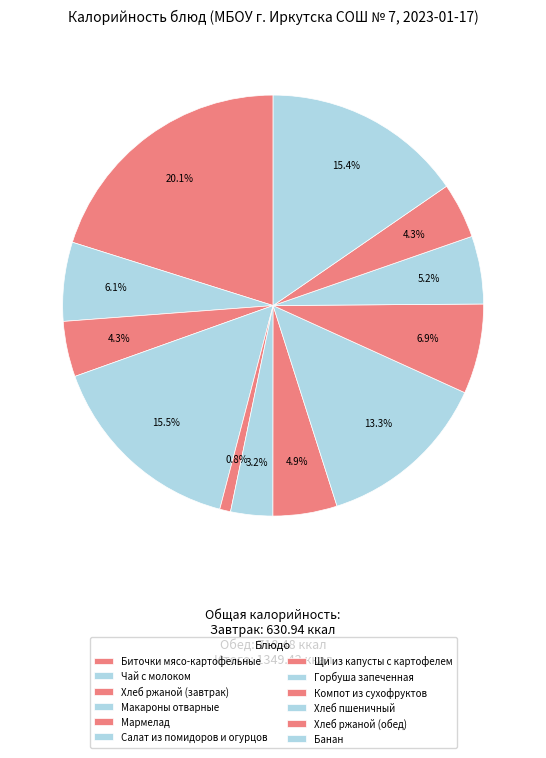

How many segments does this pie chart have?

12